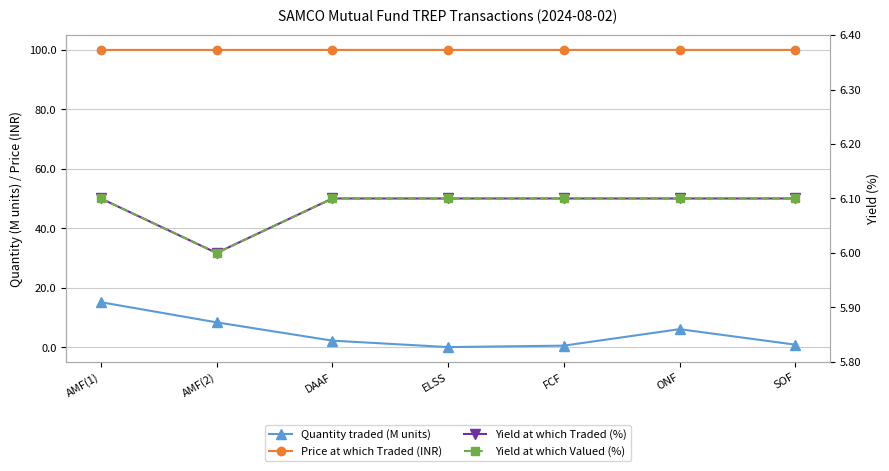

How many lines are shown in the chart?

4